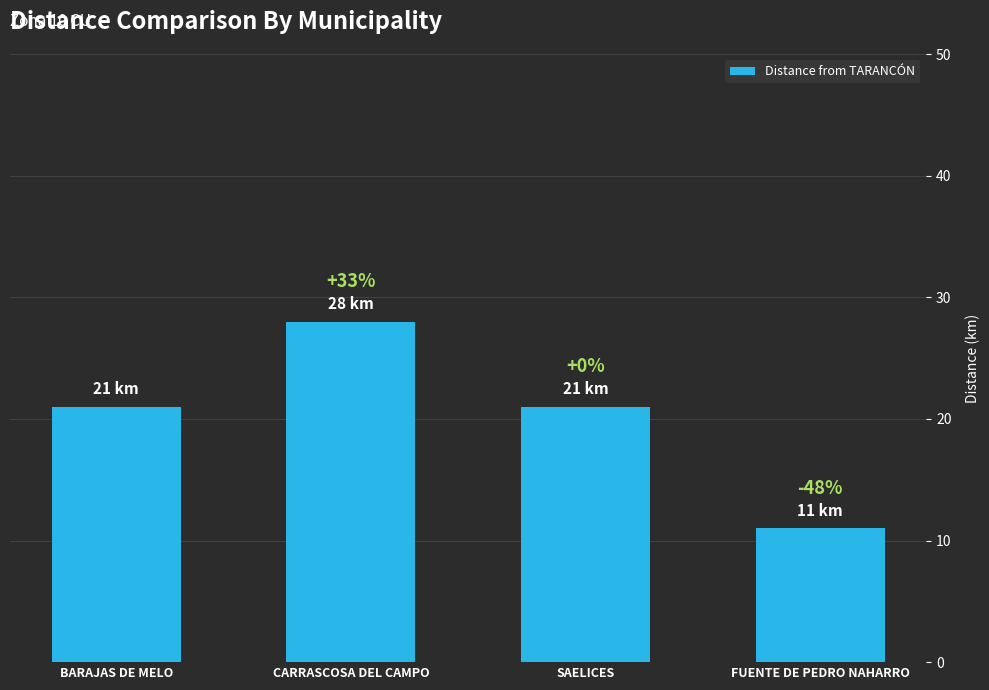

What value does the data have at FUENTE DE PEDRO NAHARRO, to the nearest 10?

10